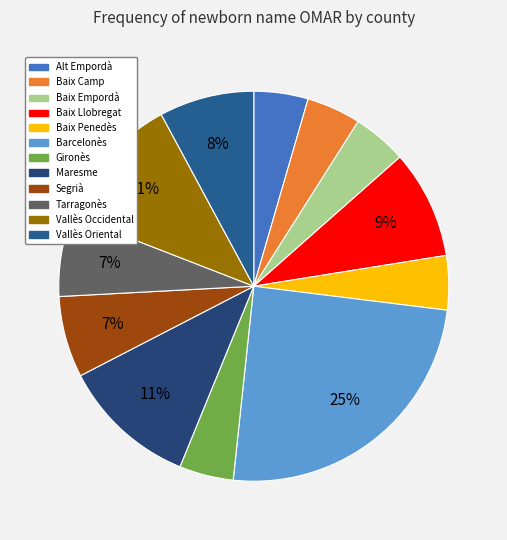

What percentage is the Baix Empordà slice, to the nearest percent?

4%